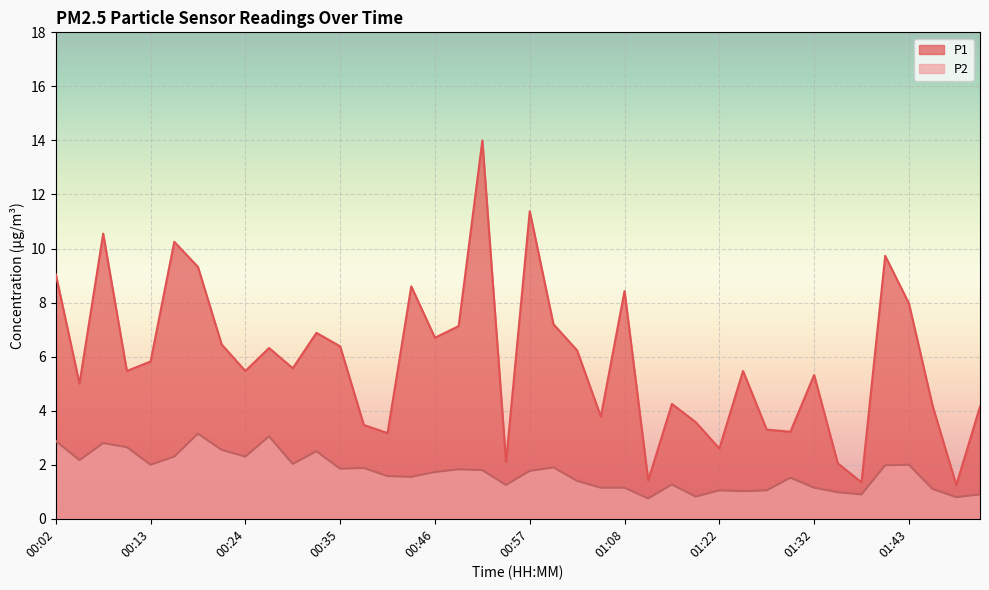

Reading left to right, what are all the values shown in this chart?

P1: 00:02=9.1	00:05=5.0	00:08=10.6	00:10=5.5	00:13=5.8	00:16=10.2	00:19=9.3	00:21=6.5	00:24=5.5	00:27=6.3	00:29=5.6	00:32=6.9	00:35=6.4	00:38=3.5	00:40=3.2	00:43=8.6	00:46=6.7	00:49=7.1	00:51=14.0	00:54=2.1	00:57=11.4	01:00=7.2	01:02=6.2	01:05=3.8	01:08=8.4	01:11=1.4	01:16=4.2	01:19=3.6	01:22=2.6	01:24=5.5	01:27=3.3	01:30=3.2	01:32=5.3	01:35=2.0	01:38=1.4	01:41=9.7	01:43=8.0	01:46=4.2	01:49=1.2	01:52=4.2
P2: 00:02=2.9	00:05=2.2	00:08=2.8	00:10=2.6	00:13=2.0	00:16=2.3	00:19=3.1	00:21=2.5	00:24=2.3	00:27=3.0	00:29=2.0	00:32=2.5	00:35=1.9	00:38=1.9	00:40=1.6	00:43=1.6	00:46=1.7	00:49=1.8	00:51=1.8	00:54=1.2	00:57=1.8	01:00=1.9	01:02=1.4	01:05=1.1	01:08=1.1	01:11=0.8	01:16=1.3	01:19=0.8	01:22=1.1	01:24=1.0	01:27=1.1	01:30=1.5	01:32=1.1	01:35=1.0	01:38=0.9	01:41=2.0	01:43=2.0	01:46=1.1	01:49=0.8	01:52=0.9